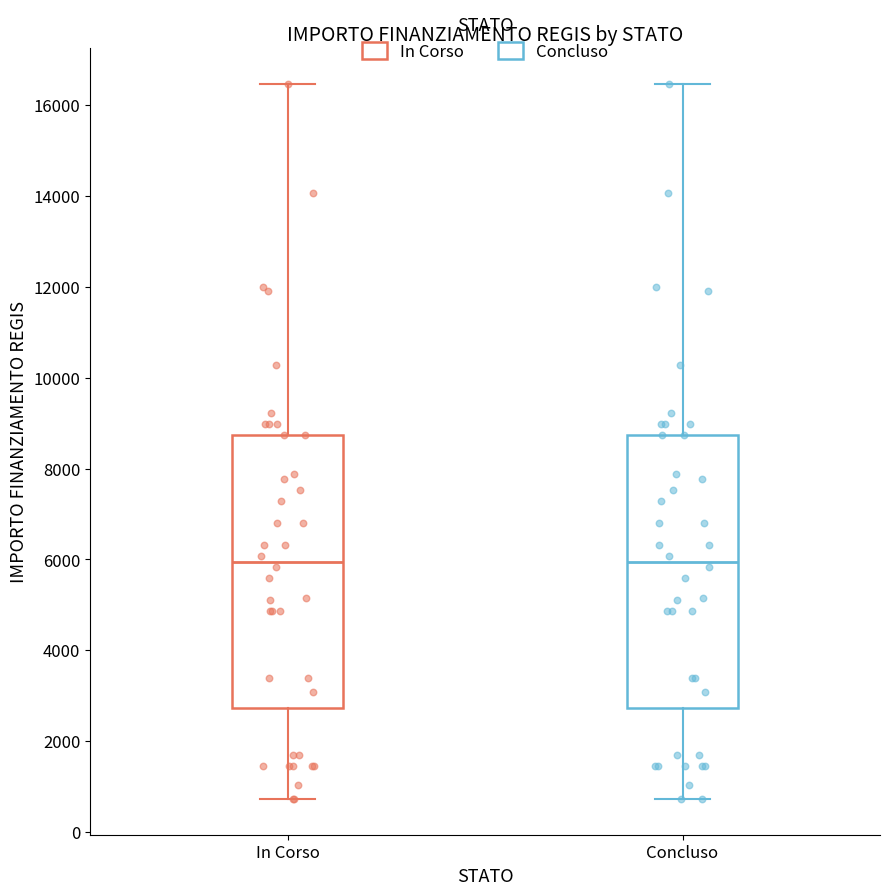

Reading left to right, transcribe this box plot: for each box, give where its median line is, the range the box spans, and where its two whiskers end, as read against the y-axis. The values are not printed on the chart, so give them approximately, as read against the axis.

In Corso: median 6000, box 2800 to 8800, whiskers 800 to 16400
Concluso: median 6000, box 2800 to 8800, whiskers 800 to 16400